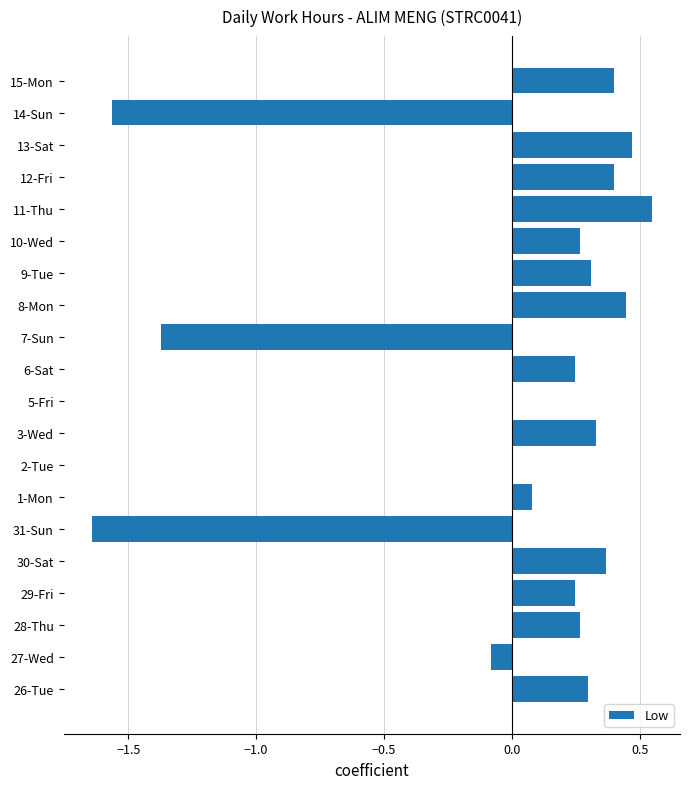

The chart shows a value of 0.3 at 9-Tue. True or false?

True